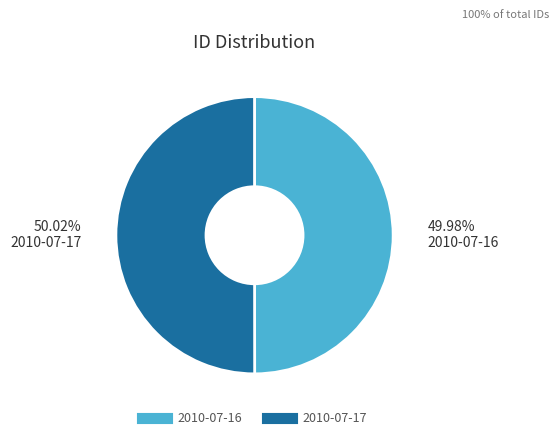

Is it true that 2010-07-16 is 37% of the pie?

False